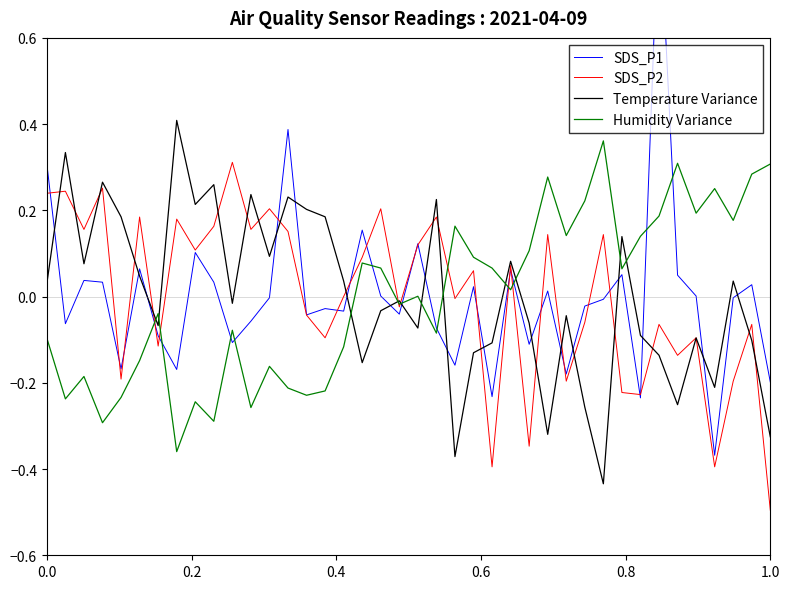

What is the maximum value shown in the chart?

0.9